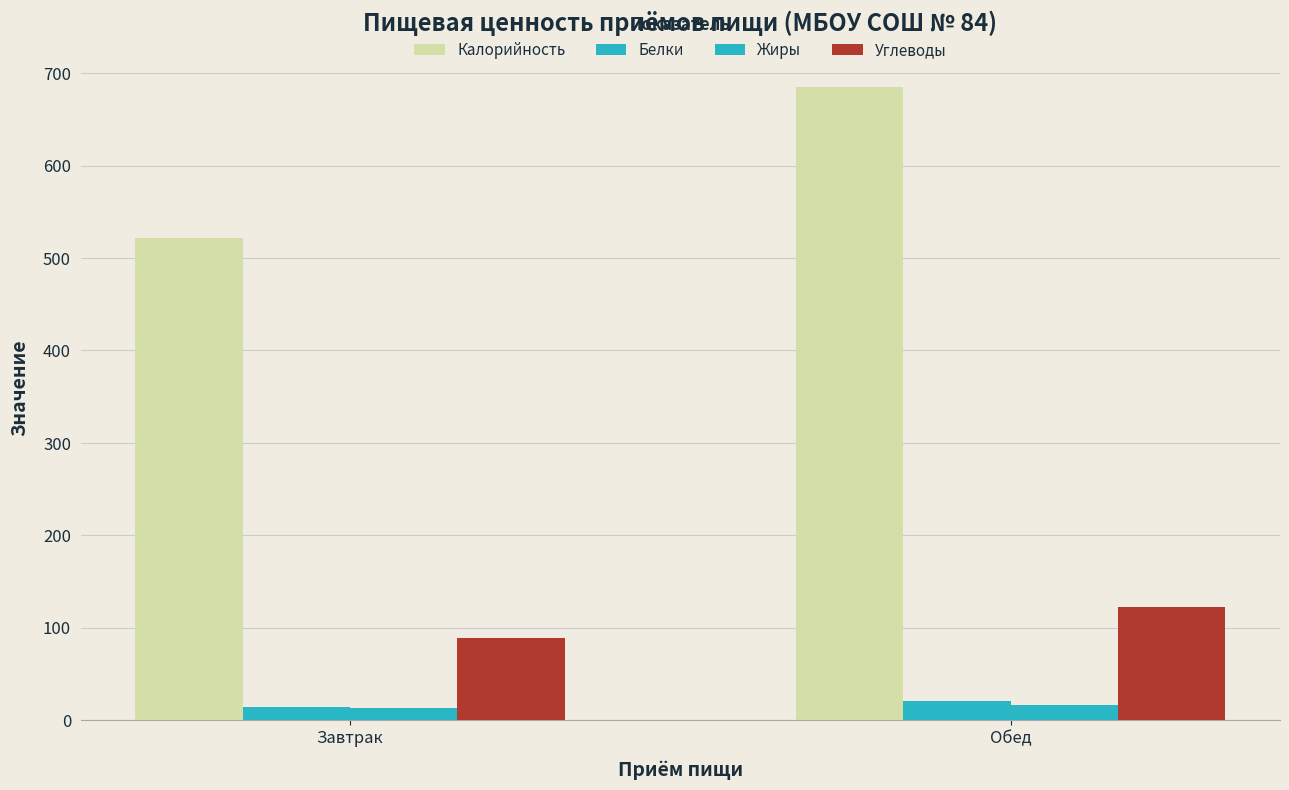

Reading left to right, transcribe all the data shown in this chart.

Калорийность: Завтрак=522.0	Обед=685.0
Белки: Завтрак=14.3	Обед=20.8
Жиры: Завтрак=13.3	Обед=16.6
Углеводы: Завтрак=88.8	Обед=122.4